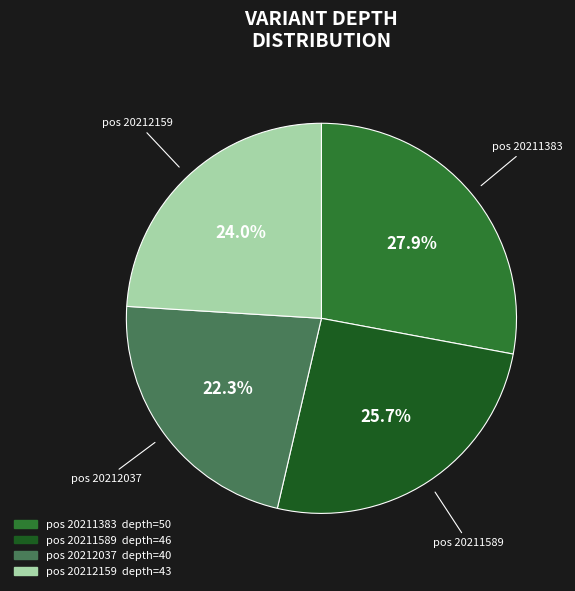

Is there any slice that represents more than half of the pie?

No